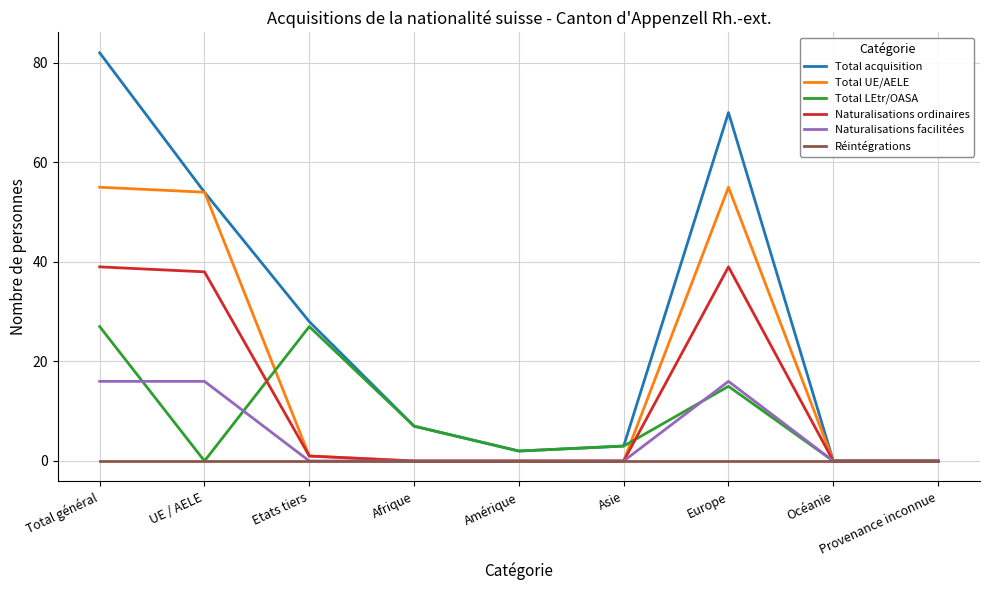

At Total général, list the series in order from largest to smallest.

Total acquisition, Total UE/AELE, Naturalisations ordinaires, Total LEtr/OASA, Naturalisations facilitées, Réintégrations